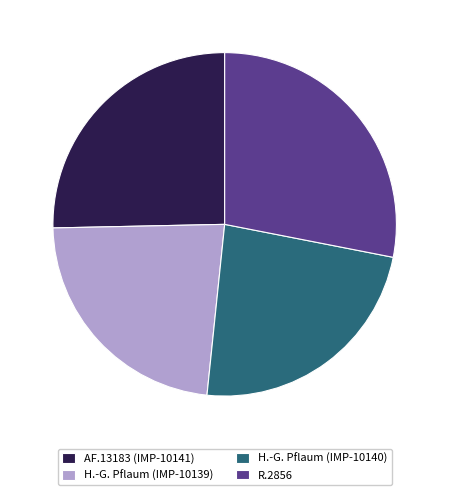

Approximately how many times larger is the value at R.2856 compared to H.-G. Pflaum (IMP-10140)?

1.2